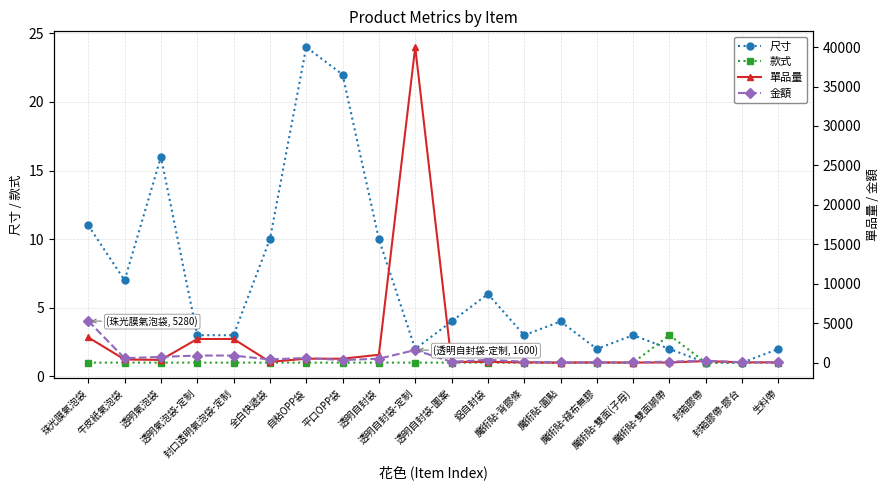

At which category does 金額 reach its first local peak?

自粘OPP袋